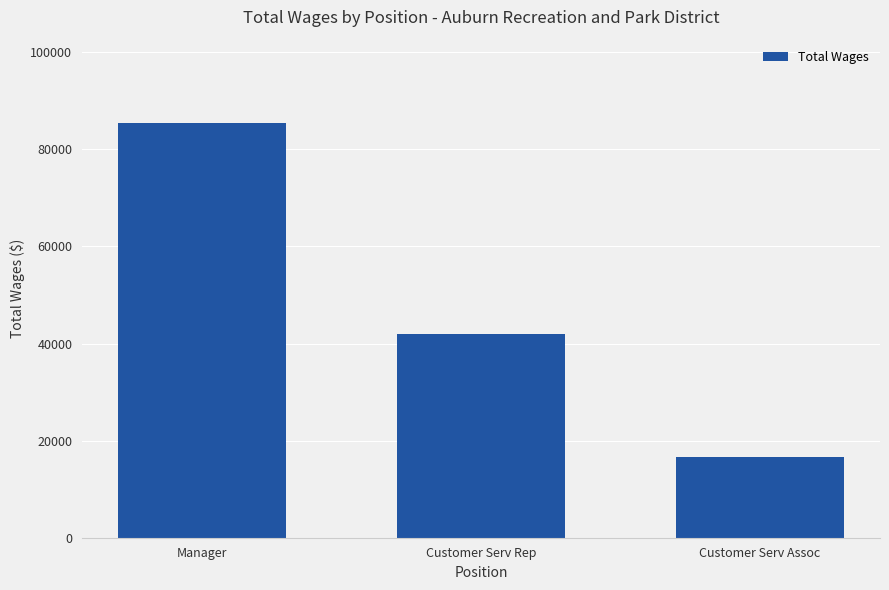

True or false: the data shows 85509 at Manager.

True